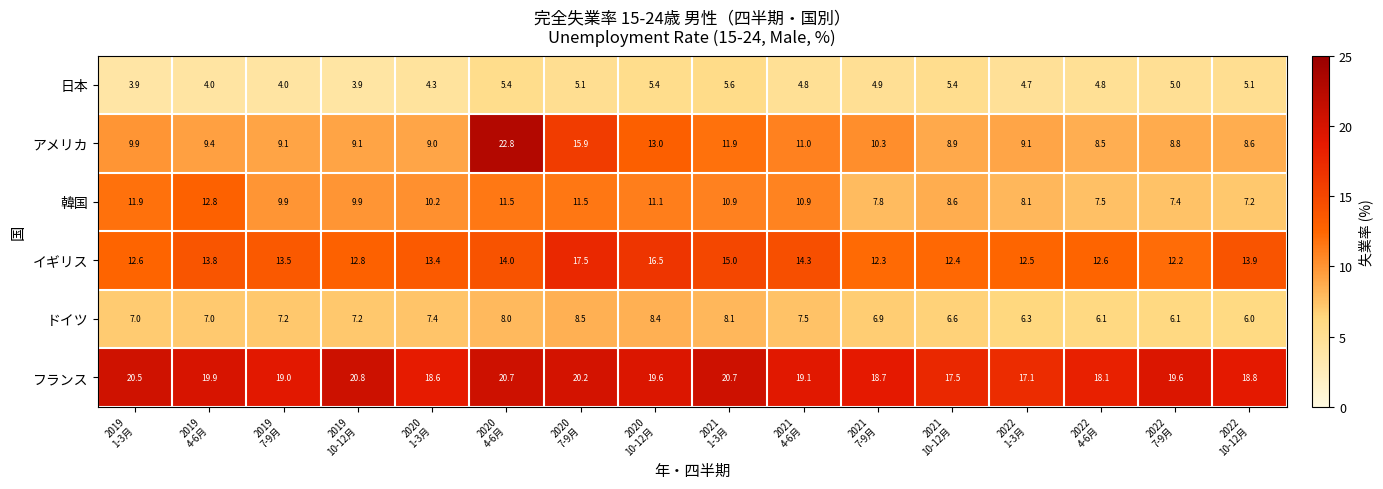

What is the average value of the アメリカ series?

11.0